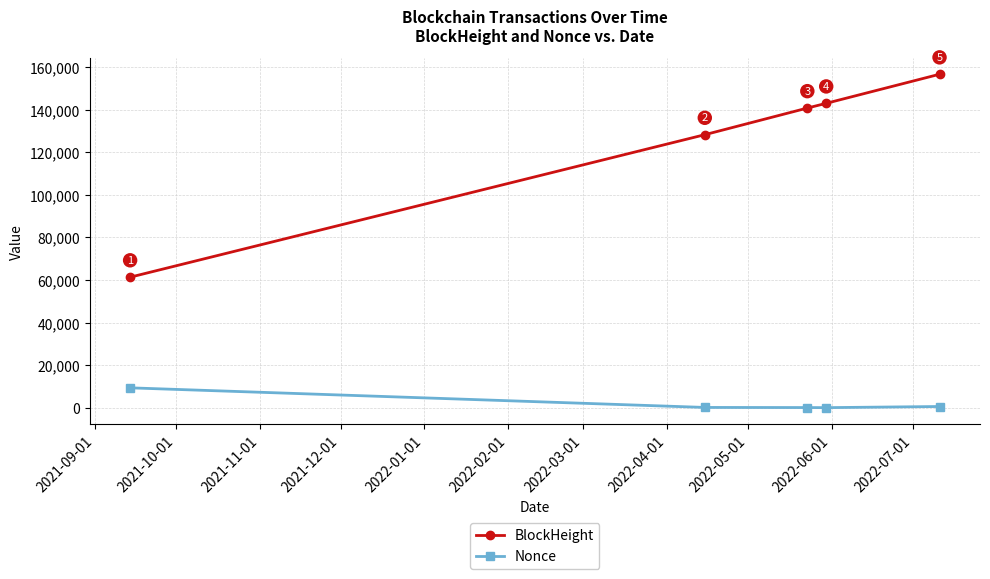

List the series in order of their peak value, highest first.

BlockHeight, Nonce